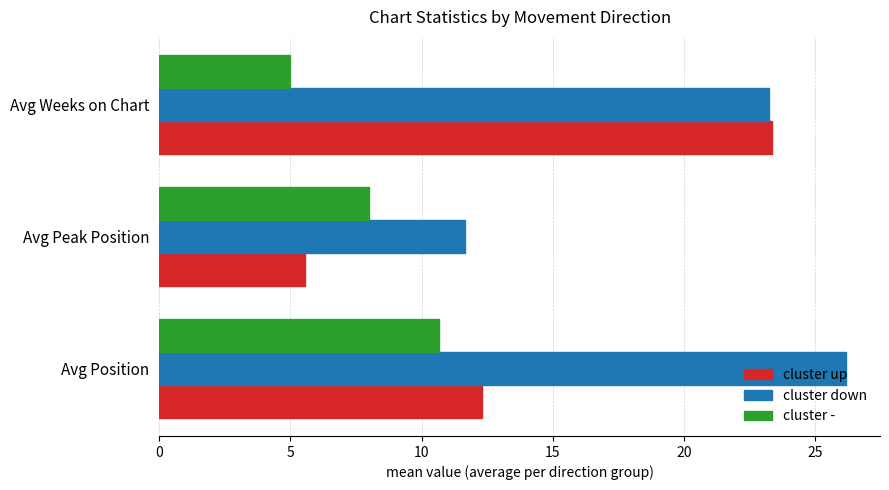

What is the difference between the highest and lowest values at Avg Position?

15.5